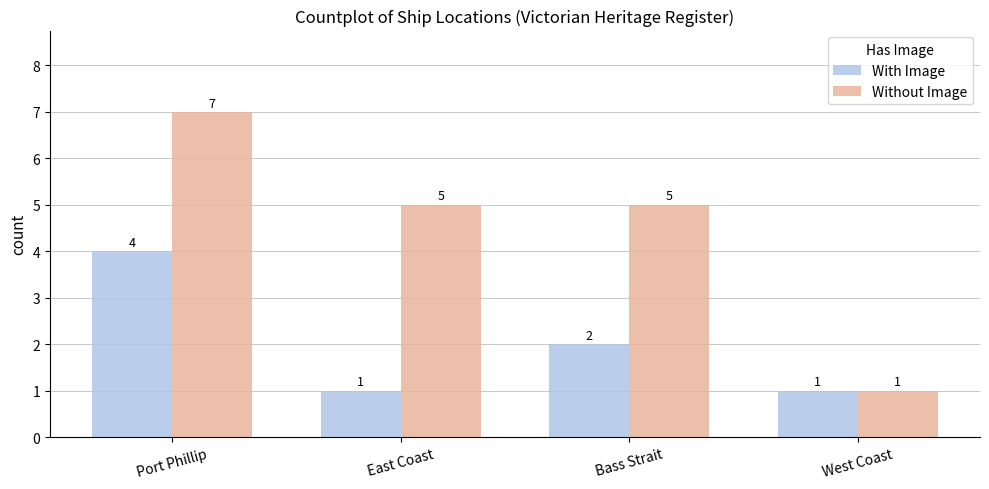

What is the sum of the With Image values at West Coast and East Coast?

2